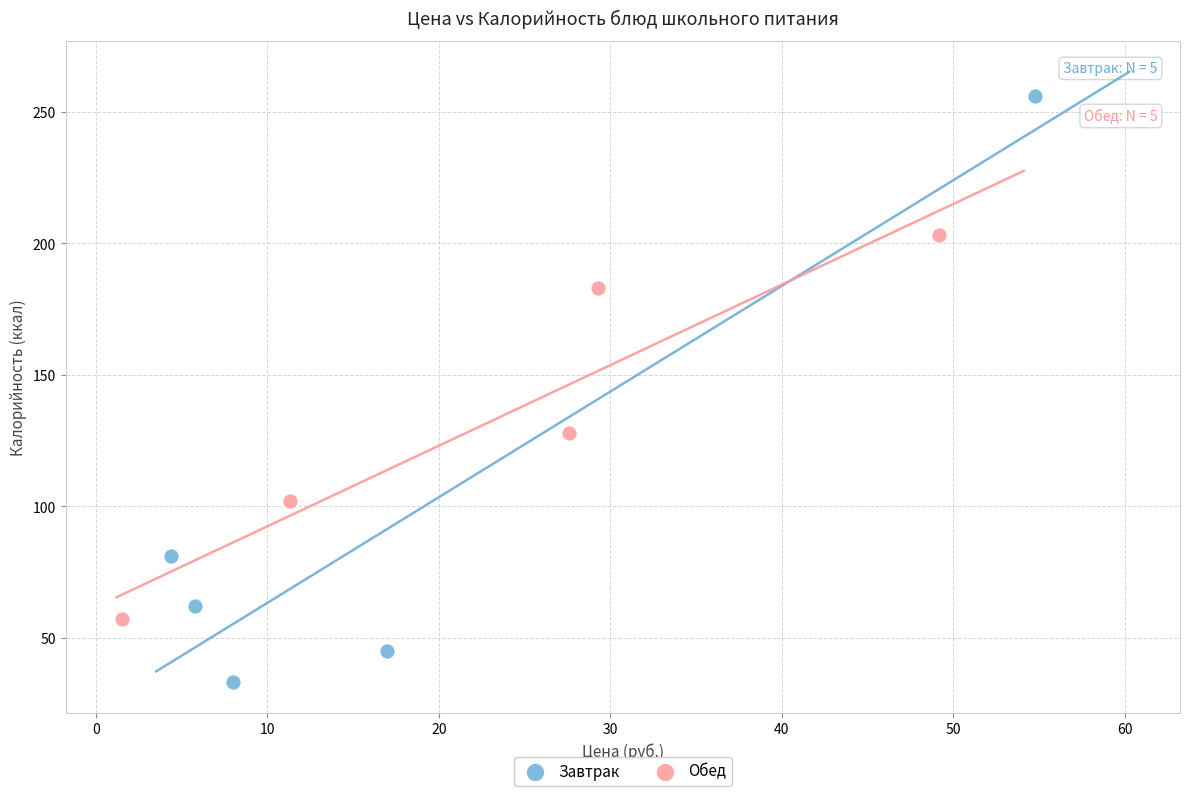

Which series reaches the maximum Y coordinate?

Завтрак